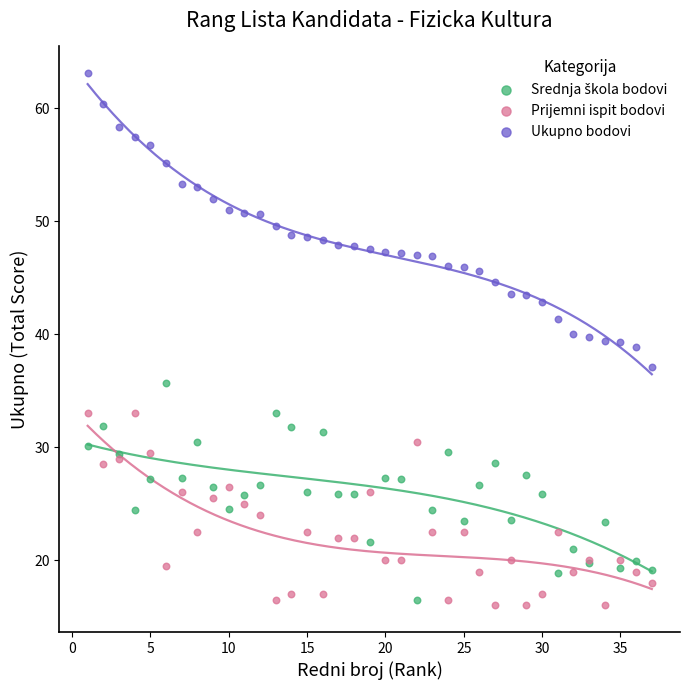

Which series reaches the maximum Y coordinate?

Ukupno bodovi